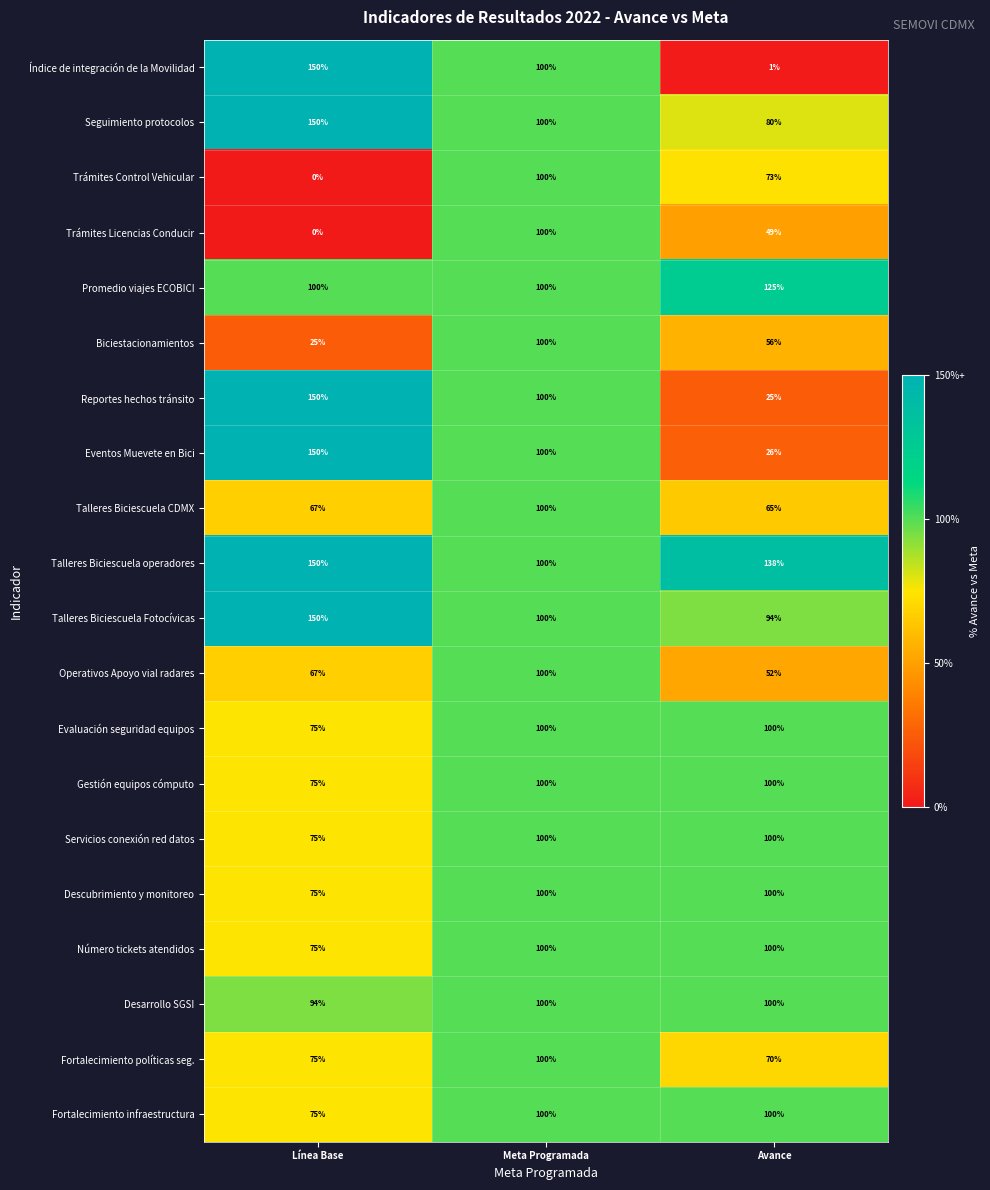

Where is Servicios conexión red datos nearest to the value 87?

Línea Base